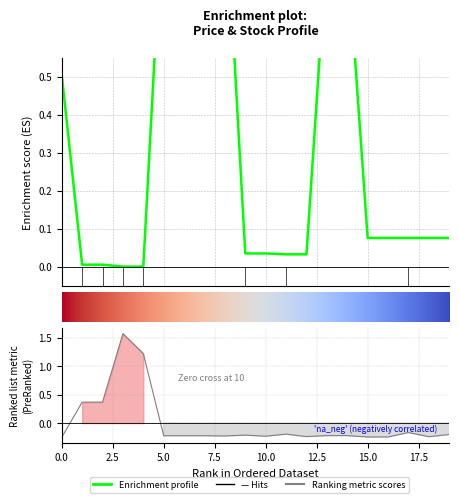

What is the total value across all series at 19?

-0.2